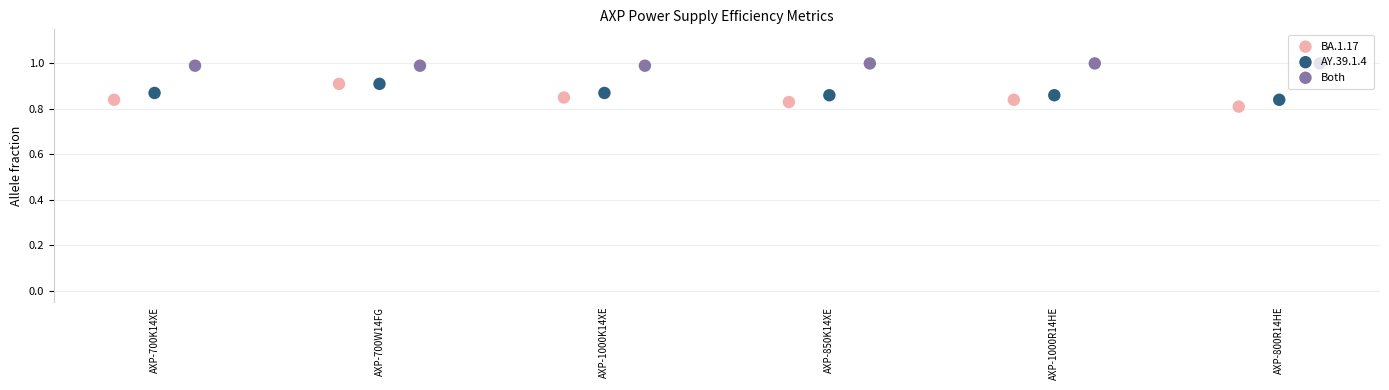

Is the value of Both at AXP-800R14HE greater than the value of AY.39.1.4 at AXP-1000R14HE?

Yes